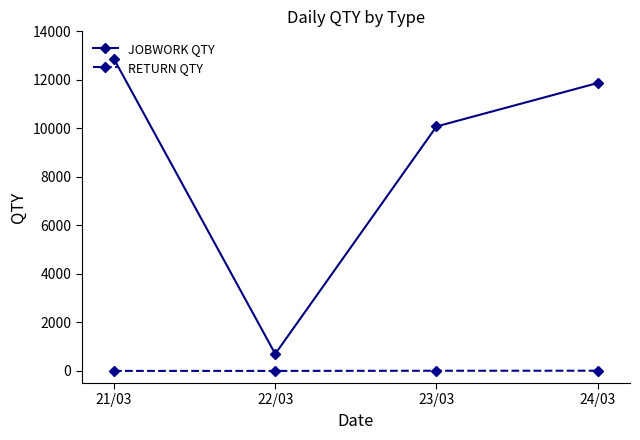

The value of RETURN QTY at 21/03 is 0. True or false?

True